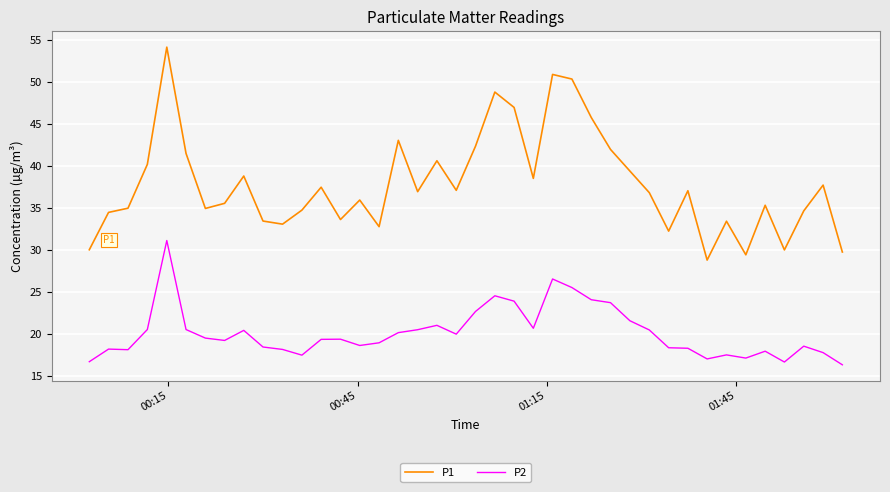

How many series are shown in this chart?

2